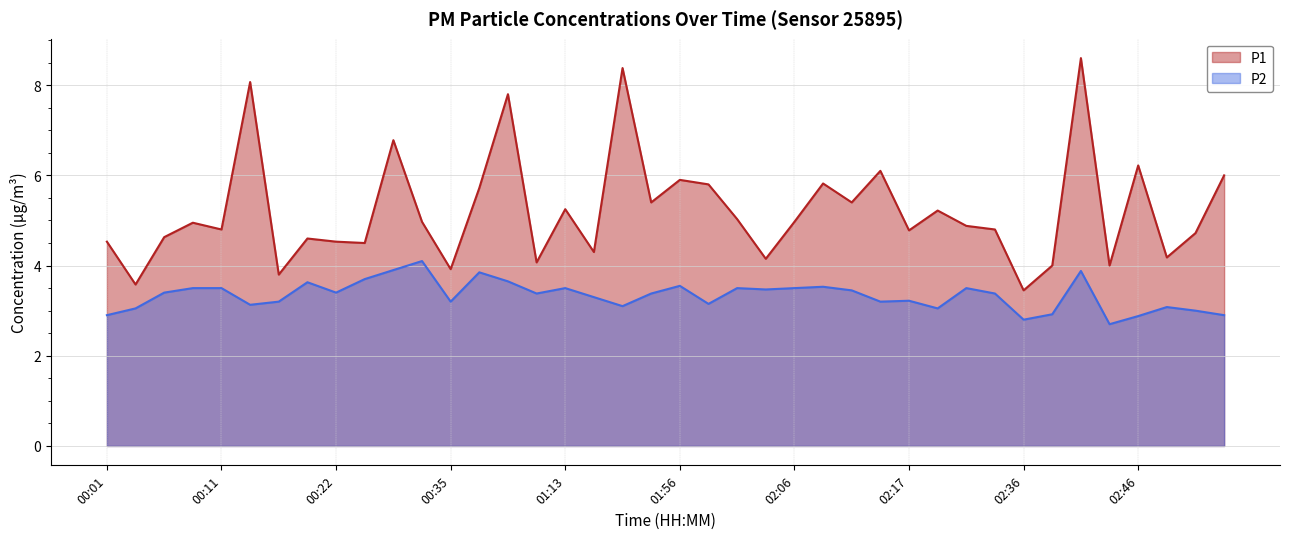

Which series changed the most between 00:19 and 02:29?

P1